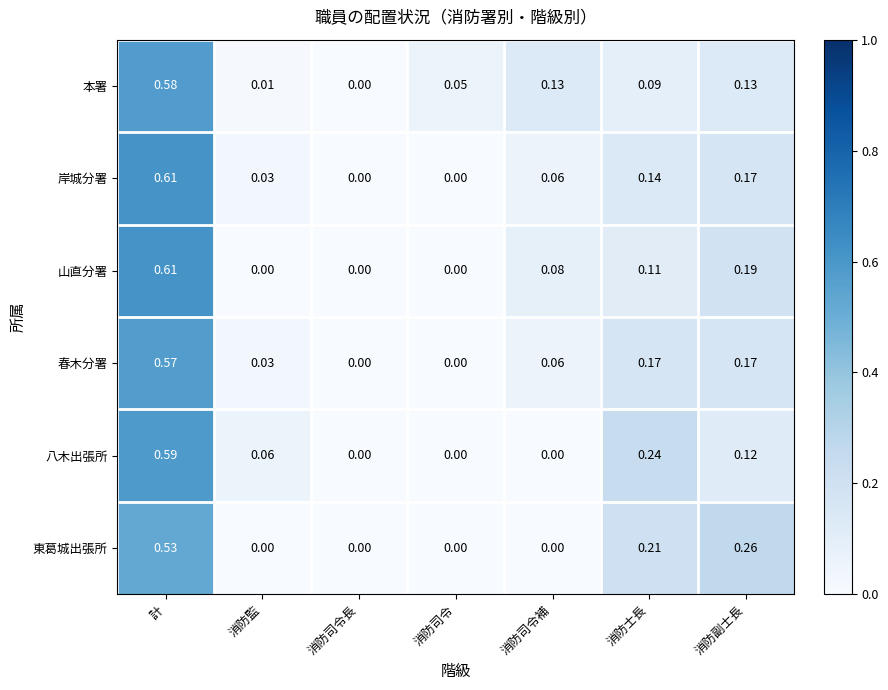

At which category is the sum across all series the highest?

計